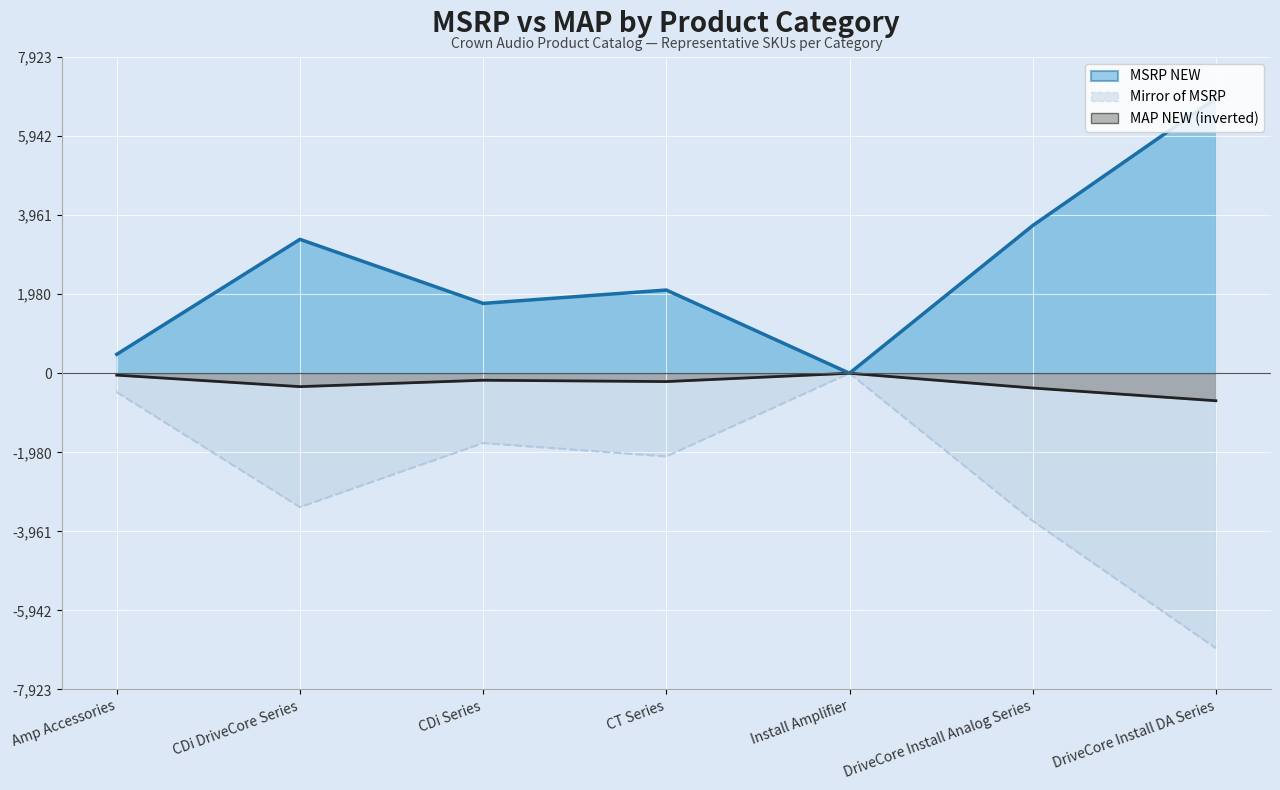

What is the sum of all MAP NEW values?

-1825.4